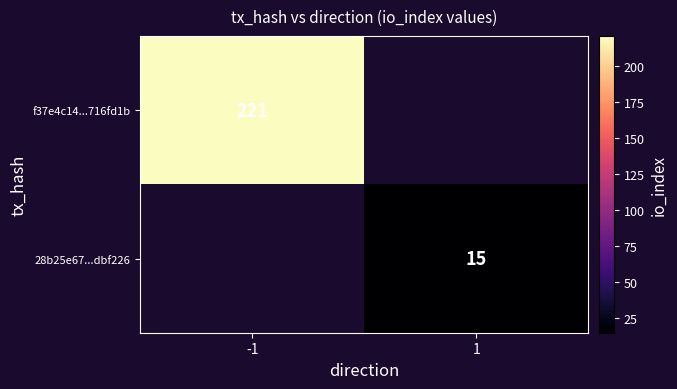

The value of f37e4c14...716fd1b at -1 is 221. True or false?

True